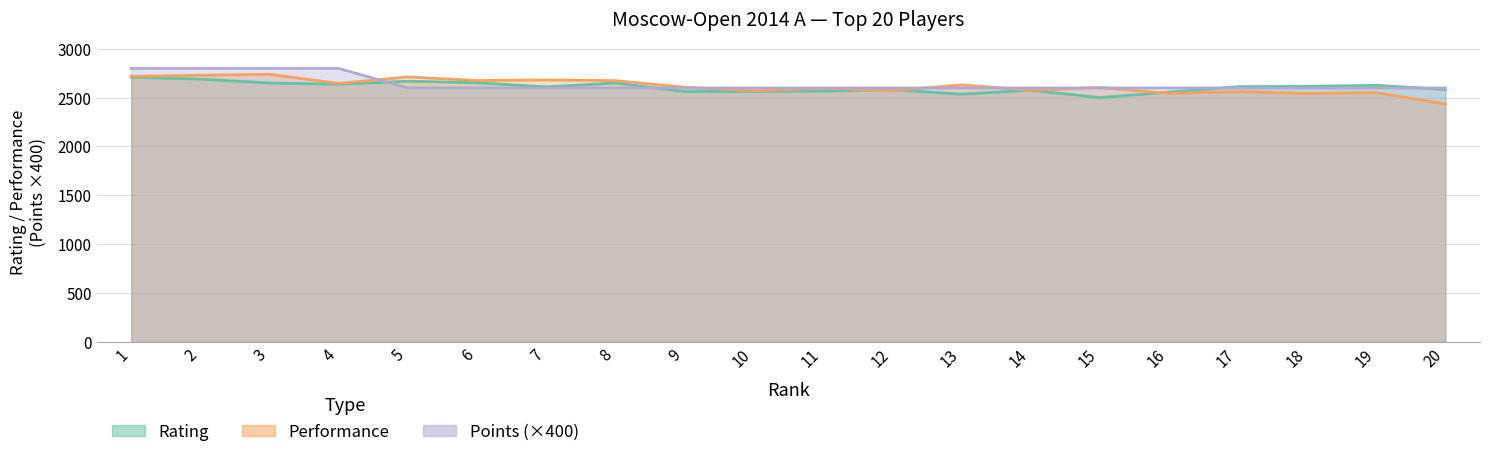

What is the value of the Points point at the 11th from the left?

2600